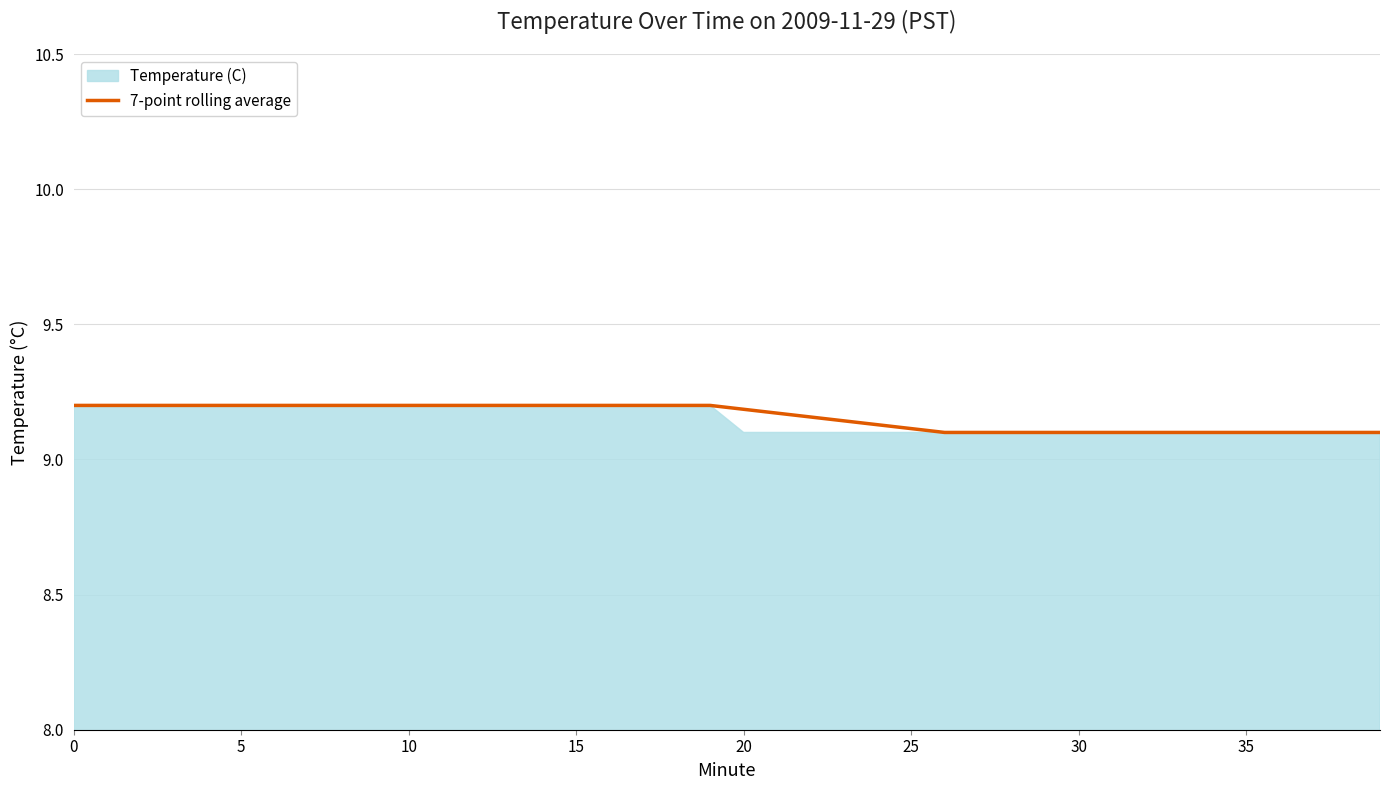

The value at 9 is 9.2. True or false?

True